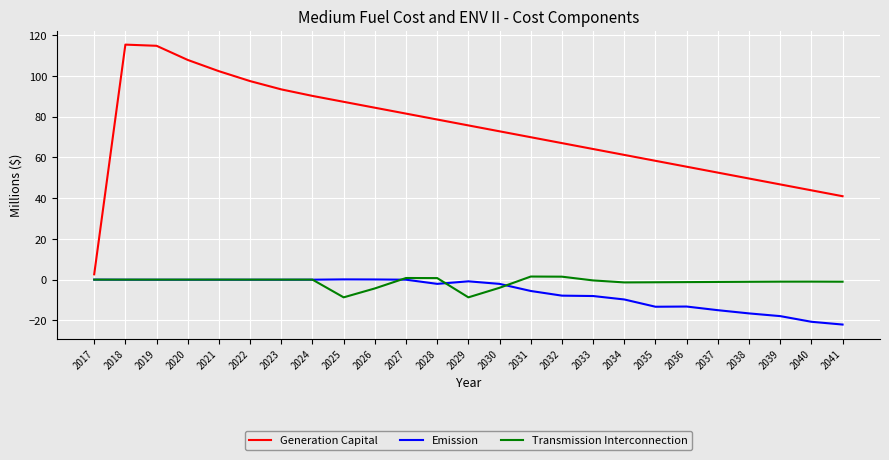

What is the greatest value displayed?

115.4